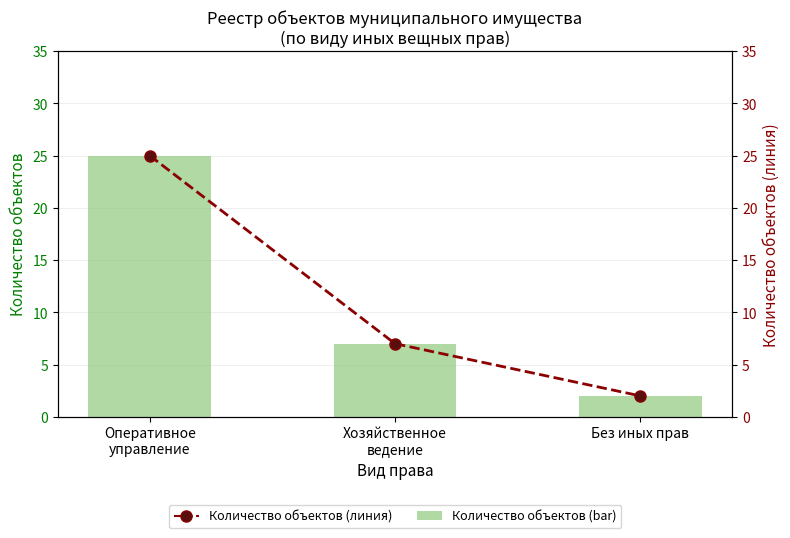

What is the value of the Количество объектов (линия) bar at the 3rd from the left?

2